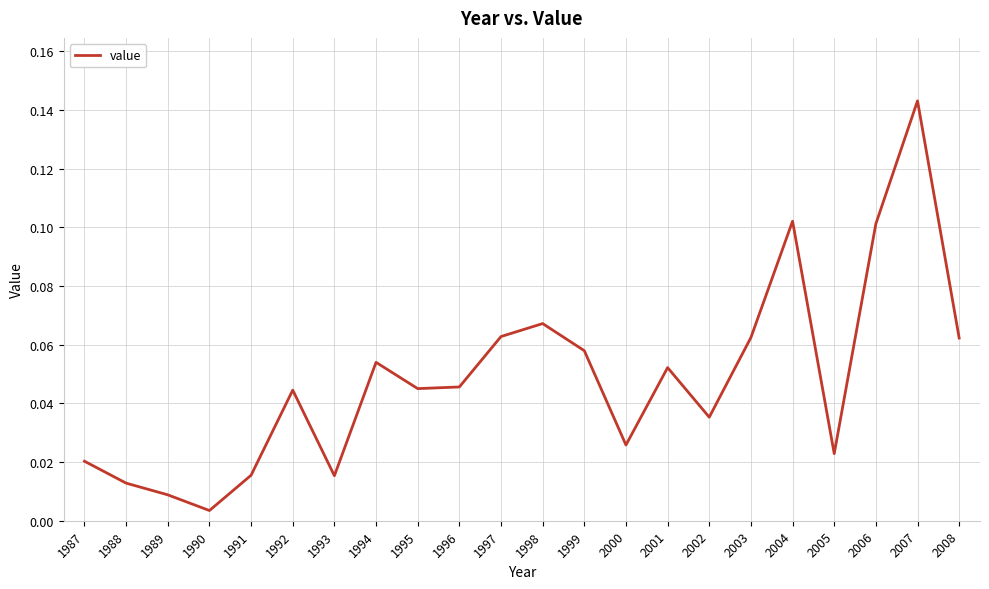

Is it true that the value at 2006 is 0.2?

False